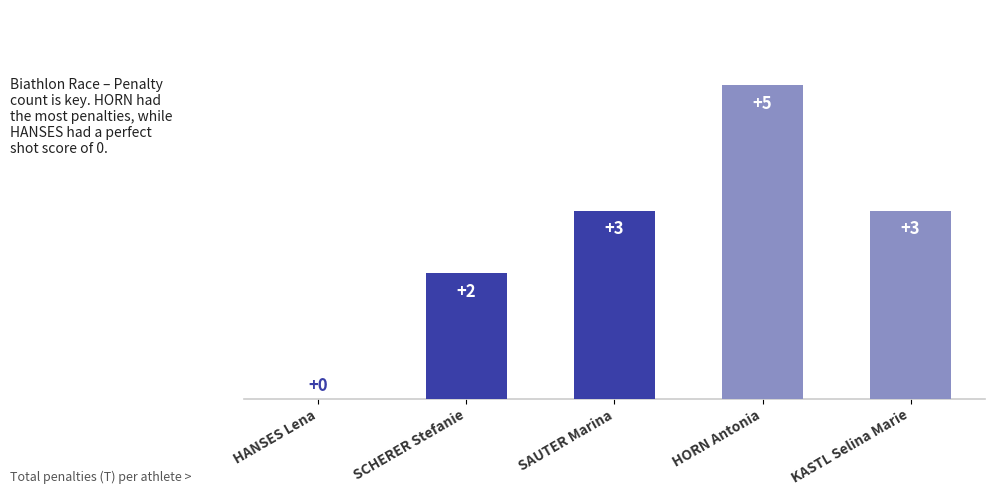

How many series are shown in this chart?

1